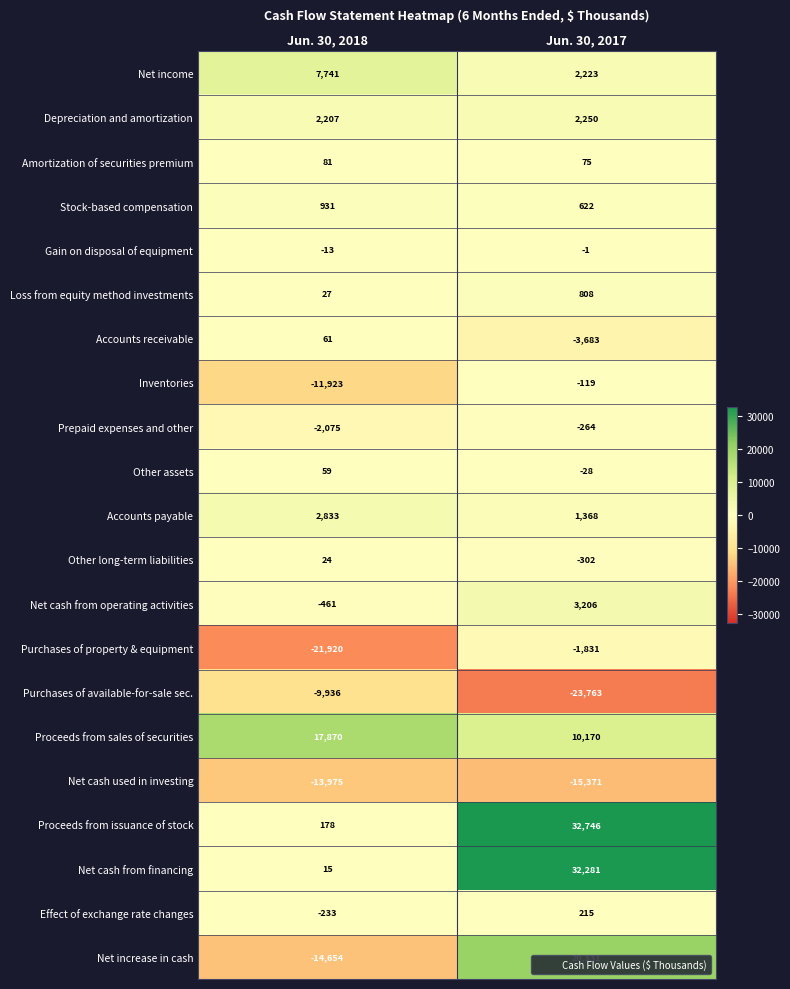

Read the Proceeds from sales of securities value at Jun. 30, 2017, to the nearest 10.

10170